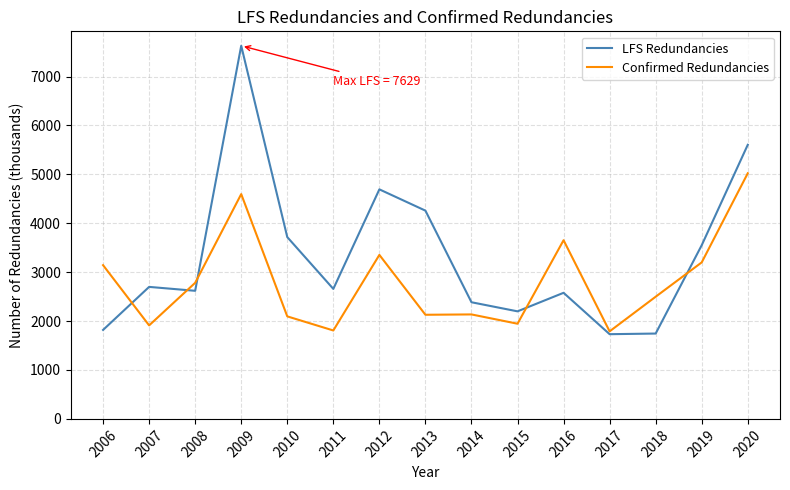

What is the total value across all series at 2009?

12225